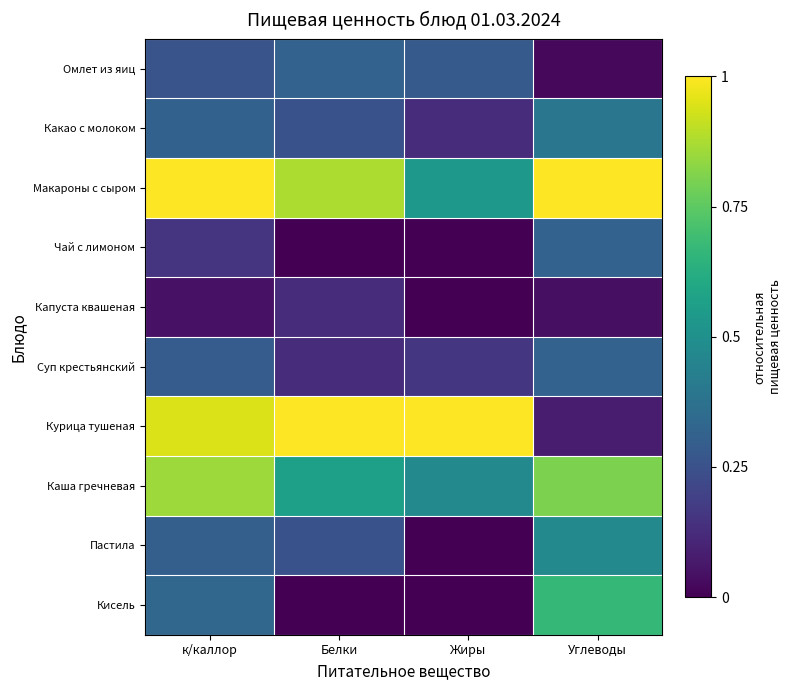

At how many categories does at least one series exceed 0?

4